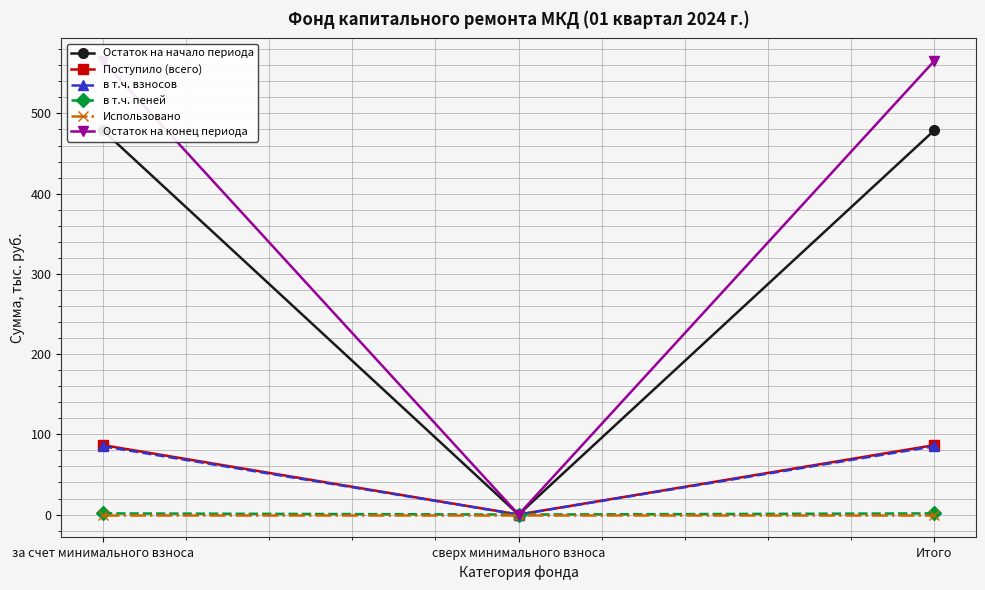

What is the difference between the maximum and minimum values in the в т.ч. взносов series?

85.1